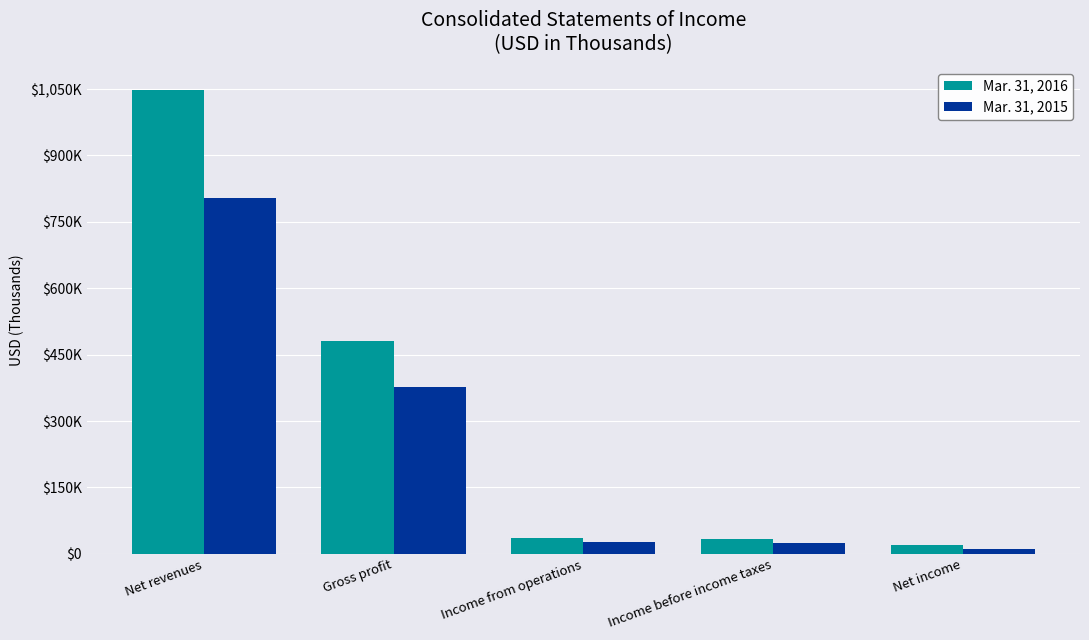

Where does the Mar. 31, 2015 series first go above 27667?

Net revenues